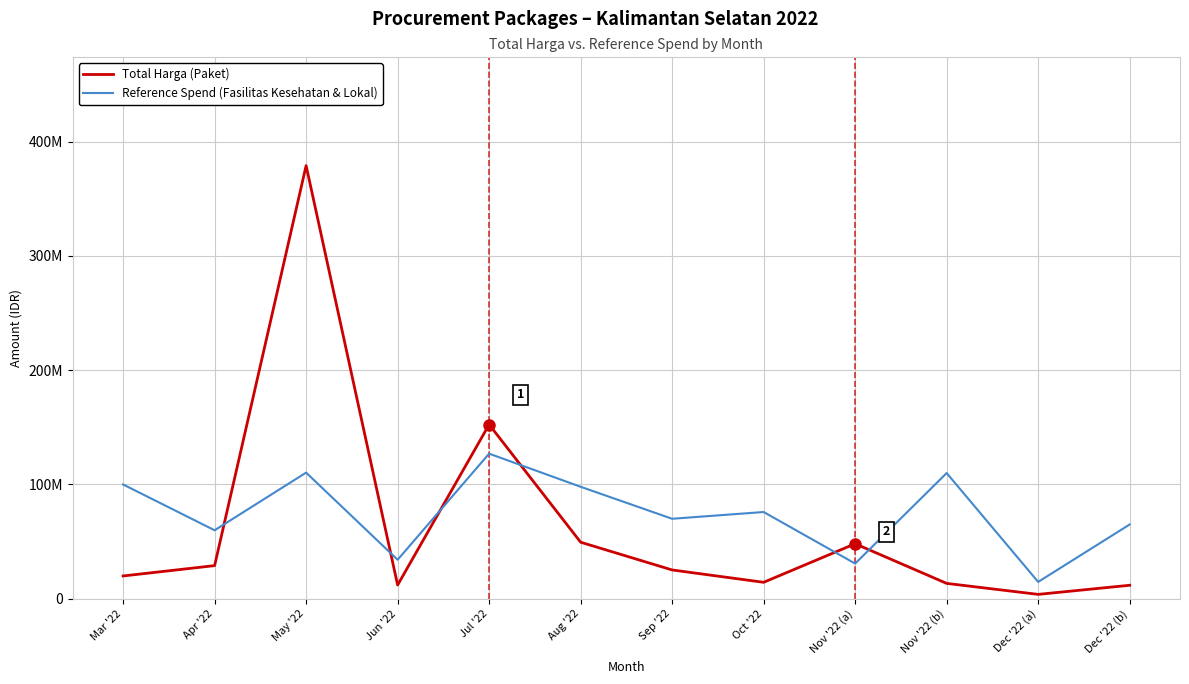

What is the approximate value of Reference Spend (Fasilitas Kesehatan & Lokal) at Oct '22, to the nearest 100?

75920000